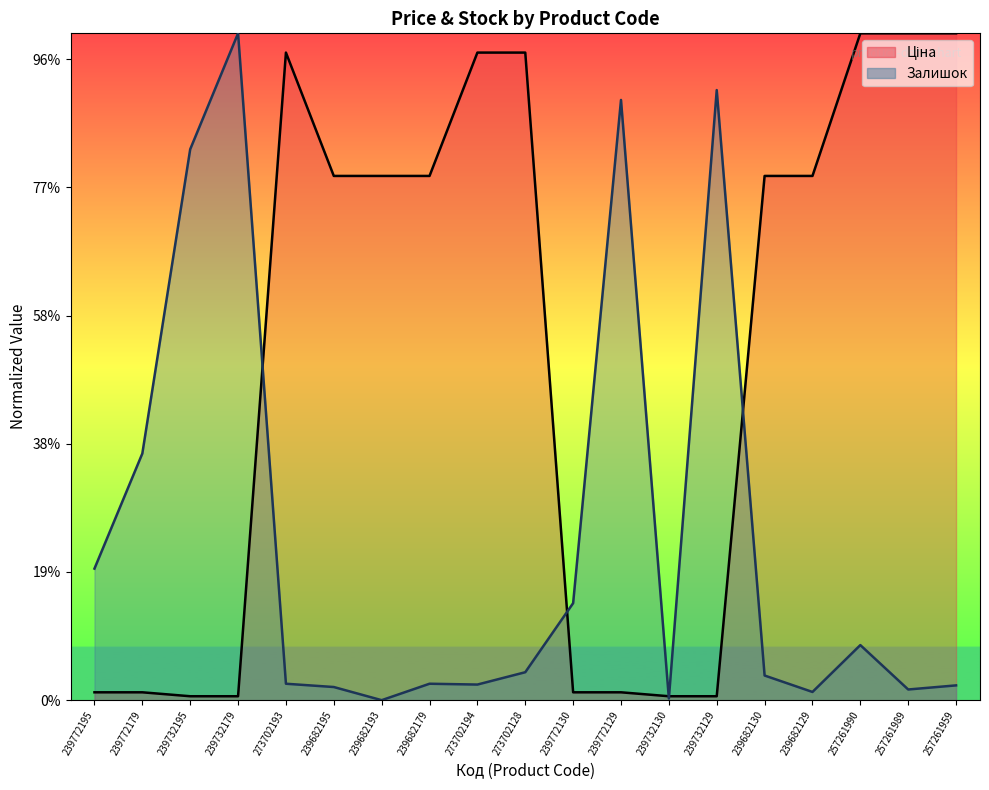

Reading right to left, extract all data points from this chart.

Ціна: 10404.8	10404.8	10404.8	8179.8	8179.8	61.4	61.4	122.9	122.9	10104.4	10104.4	8179.8	8179.8	8179.8	10104.4	61.4	61.4	122.9	122.9
Залишок: 230.9	166.8	859.6	128.3	384.9	9519.5	25.7	9365.6	1513.9	436.2	243.8	256.6	0.0	205.3	256.6	10404.8	8595.8	3848.9	2052.7